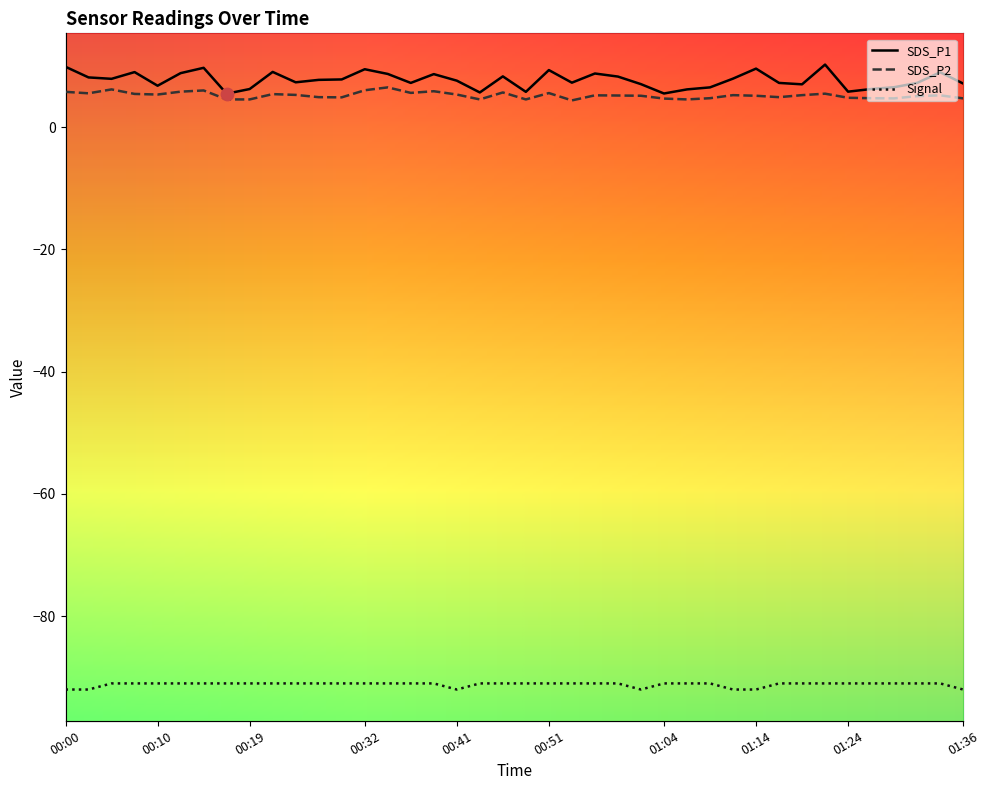

At which category is the sum across all series the highest?

00:14